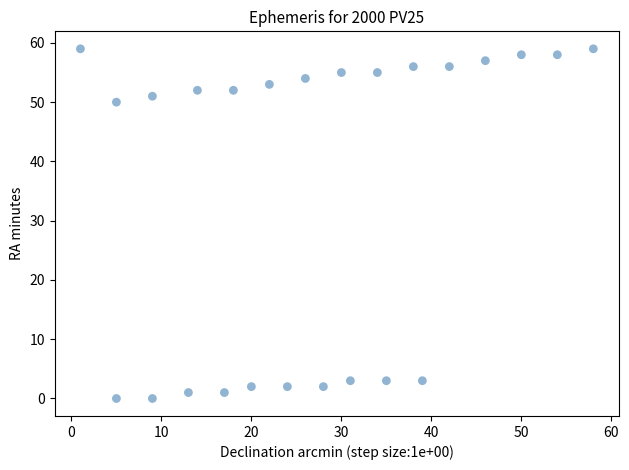

What Y value in the scatter plot is closest to 29?

50